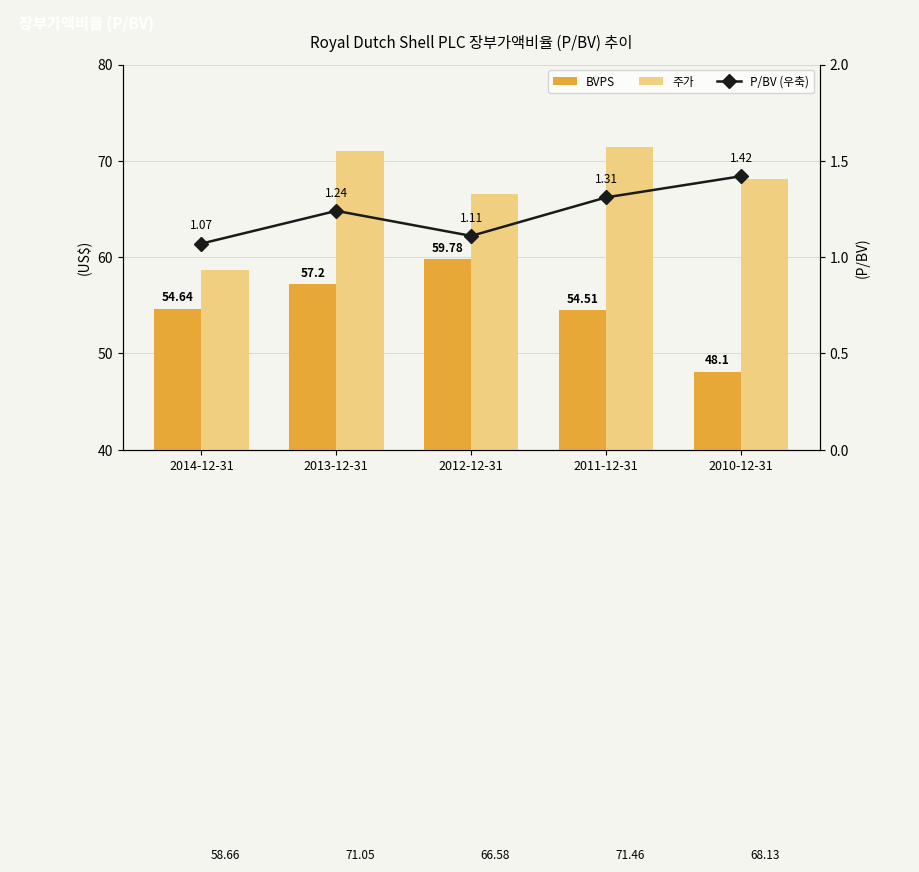

Between 2013-12-31 and 2014-12-31, which is larger?

2013-12-31